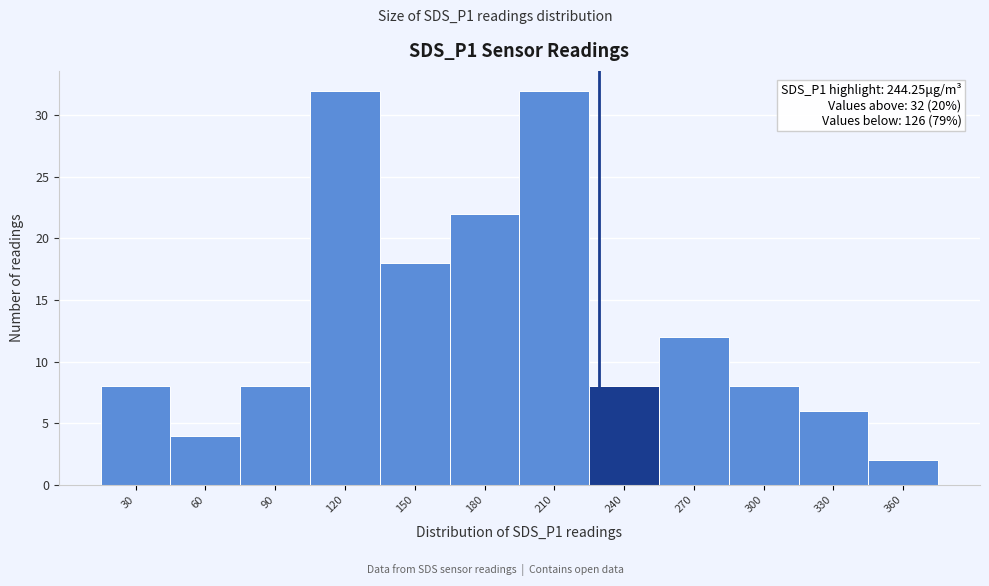

Reading right to left, transcribe all the data shown in this chart.

2	6	8	12	8	32	22	18	32	8	4	8